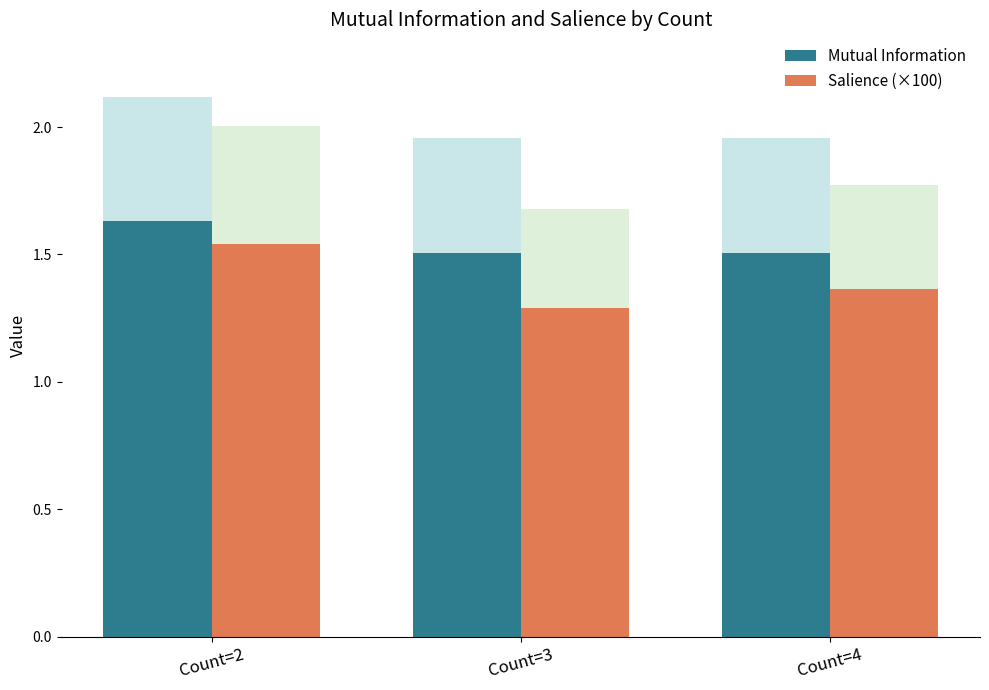

What is the value of the Mutual Information bar at the 1st from the left?

1.6